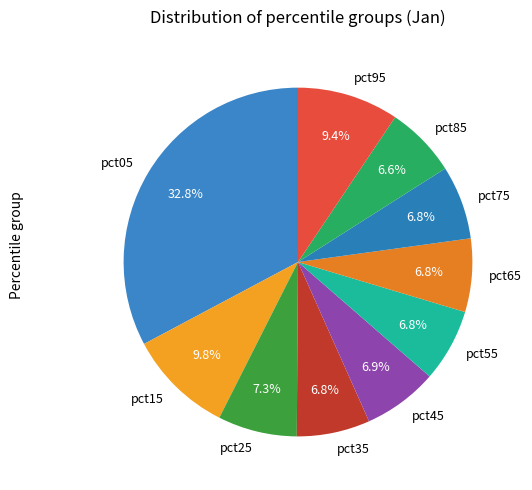

True or false: pct35 accounts for 7% of the total.

True